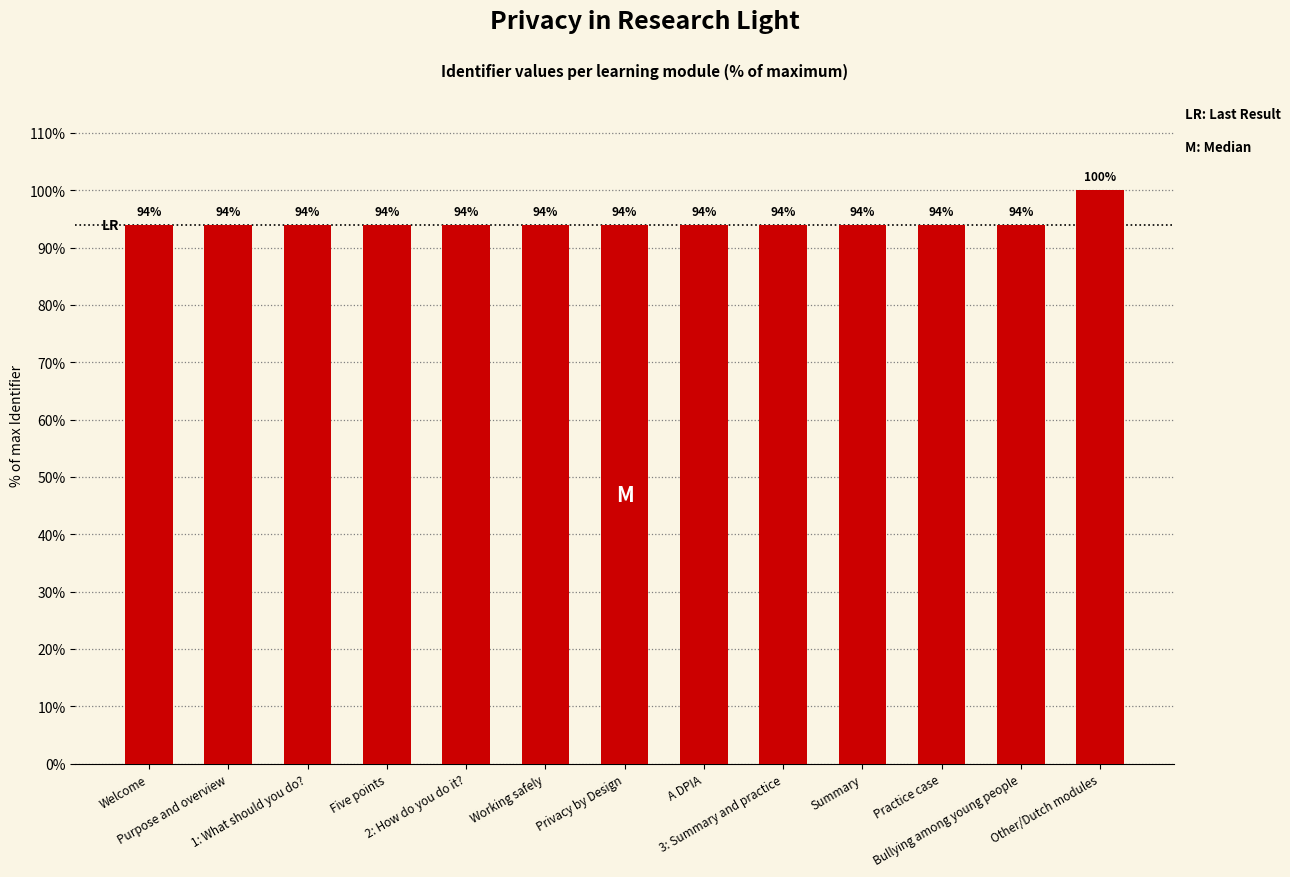

What is the maximum value shown in the chart?

100.0